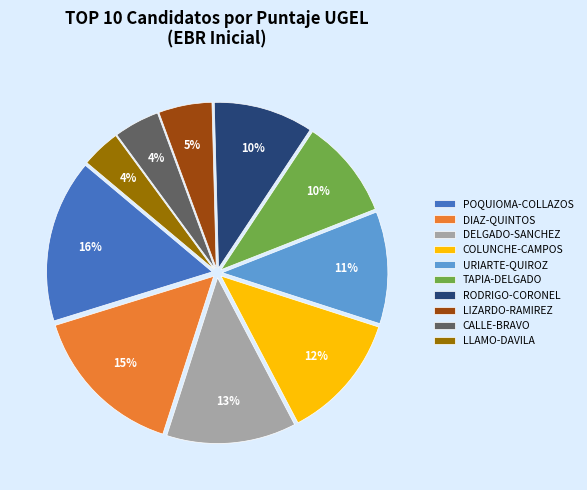

How many slices are in this pie chart?

10